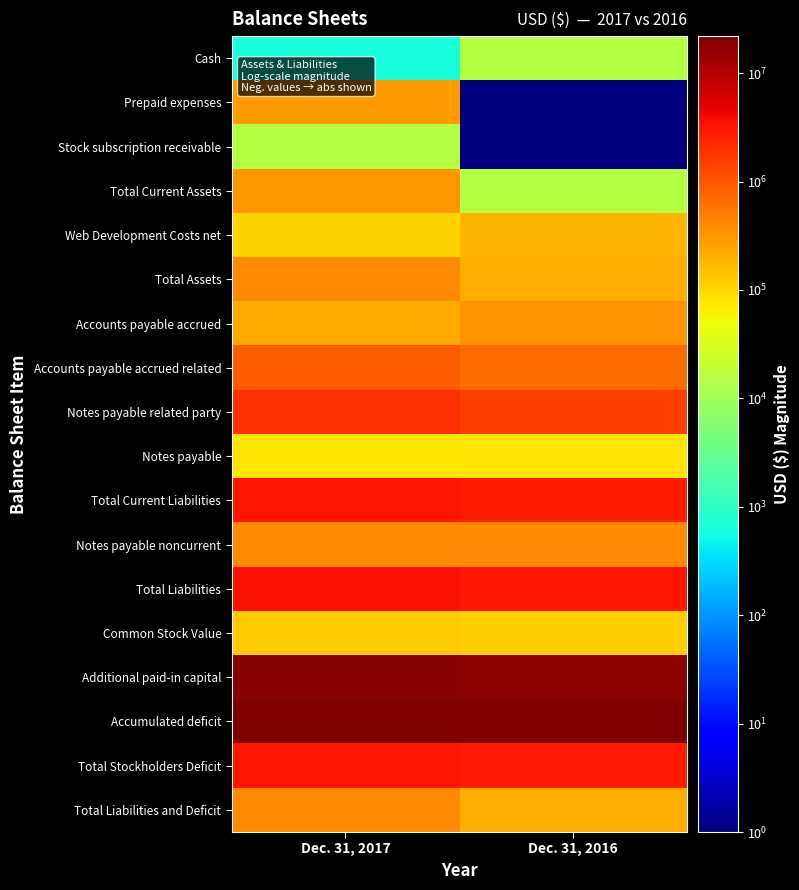

At Dec. 31, 2017, list the series in order from largest to smallest.

Accumulated deficit, Additional paid-in capital, Total Liabilities, Total Current Liabilities, Total Stockholders Deficit, Notes payable related party, Accounts payable accrued related, Total Assets, Total Liabilities and Deficit, Notes payable noncurrent, Total Current Assets, Prepaid expenses, Accounts payable accrued, Common Stock Value, Web Development Costs net, Notes payable, Stock subscription receivable, Cash